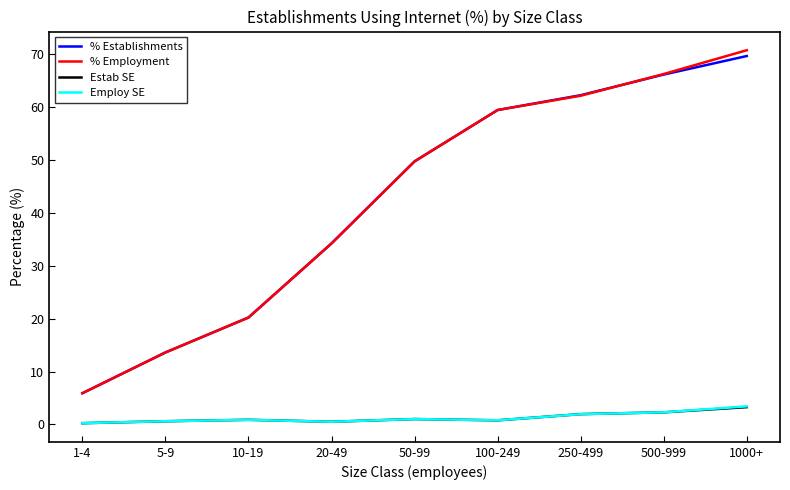

What are all the series names shown in the legend?

% Establishments, % Employment, Estab SE, Employ SE